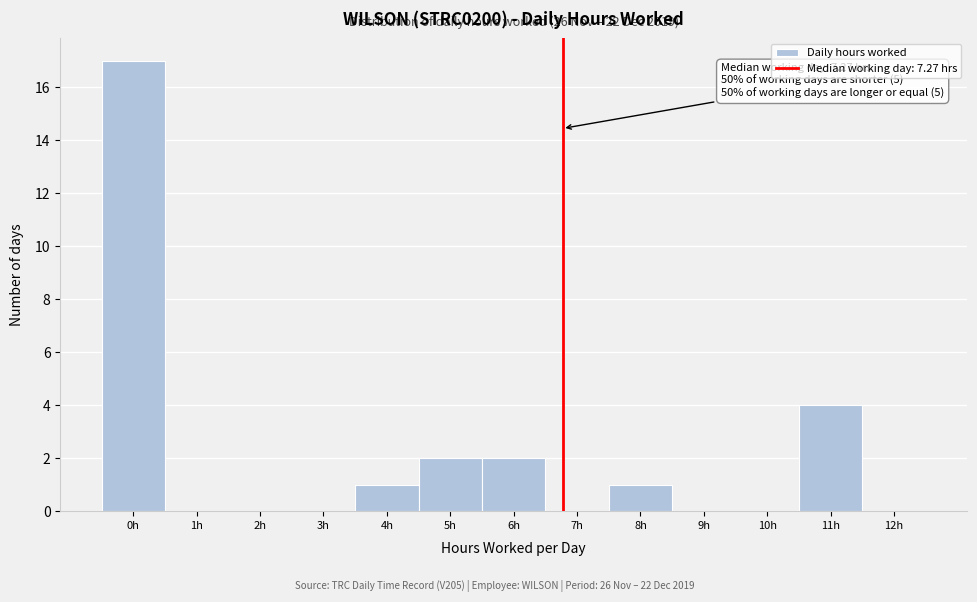

Reading left to right, transcribe all the data shown in this chart.

0h=17	1h=0	2h=0	3h=0	4h=1	5h=2	6h=2	7h=0	8h=1	9h=0	10h=0	11h=4	12h=0